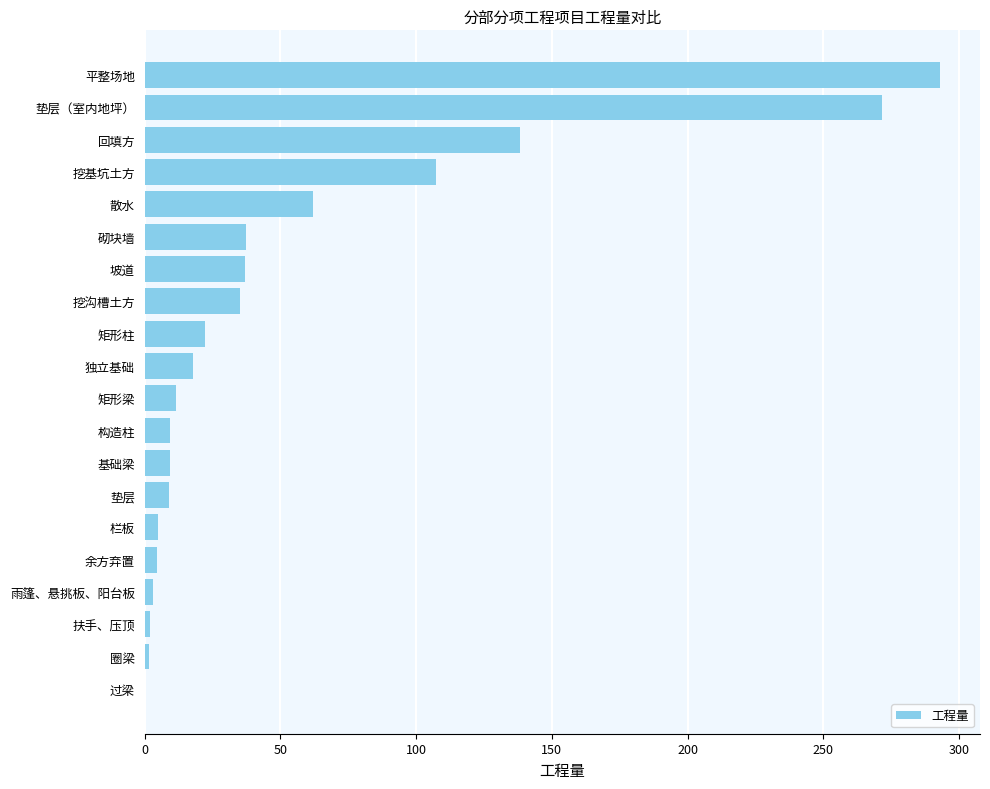

What is the sum of the values at 垫层 and 坡道?

45.9